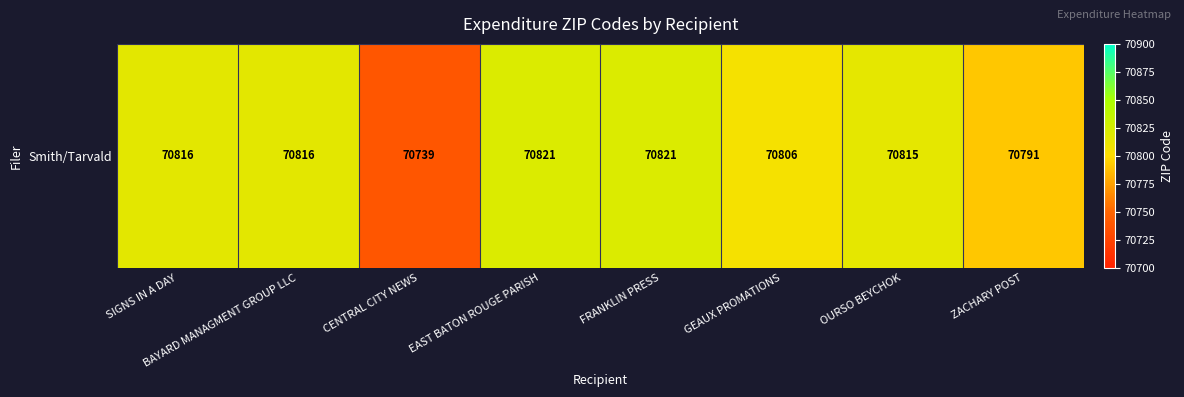

What is the greatest value displayed?

70821